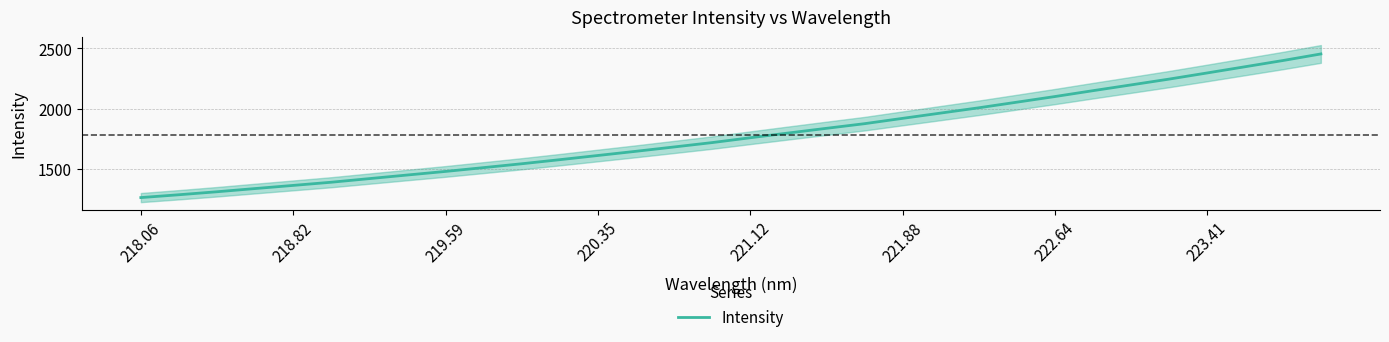

What is the lowest value of the Intensity series?

1263.9